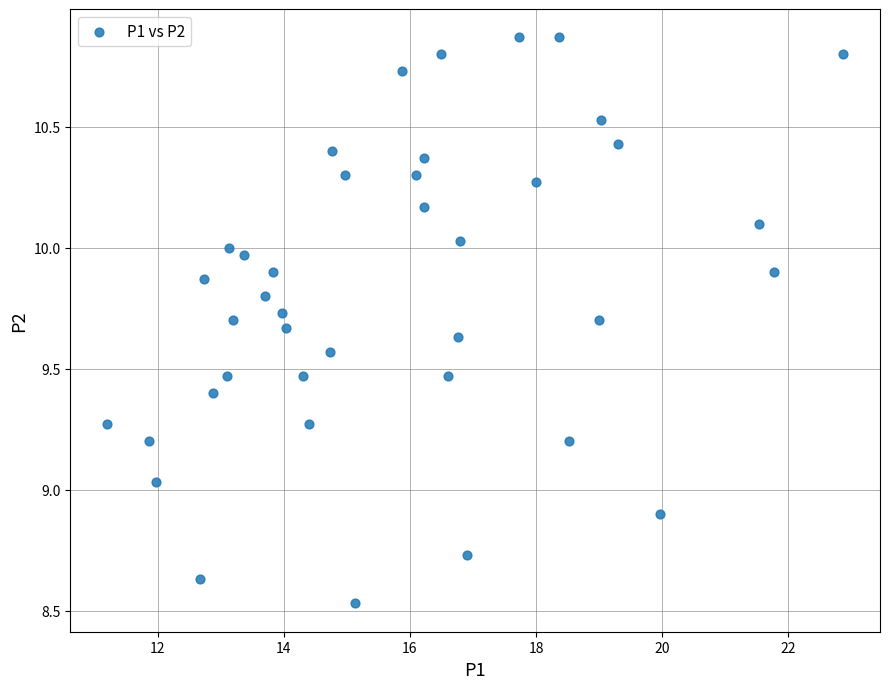

What is the range of X values (max minus min)?

11.7